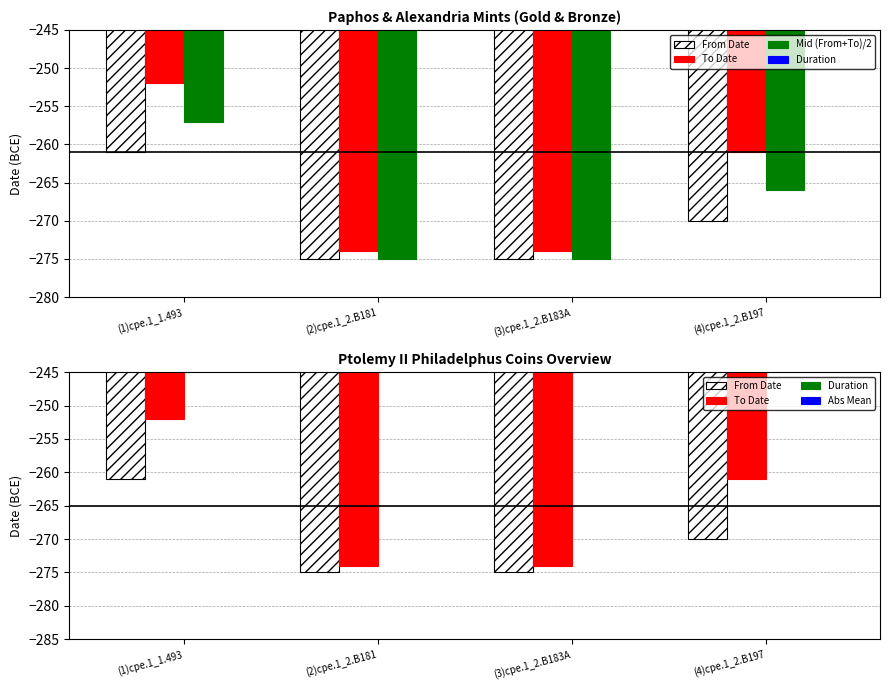

What is the sum of the To Date values at (3)cpe.1_2.B183A and (4)cpe.1_2.B197?

-535